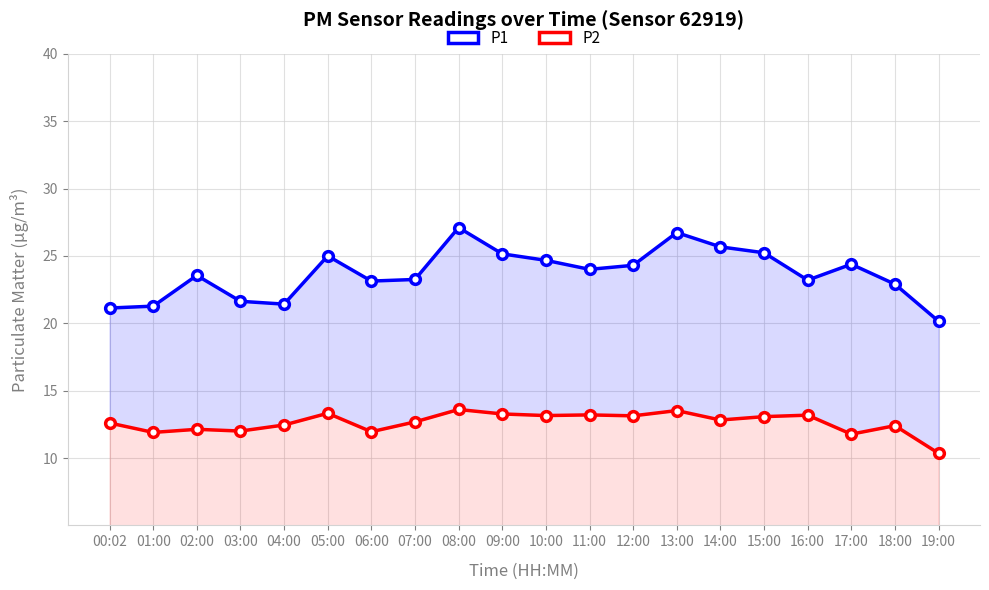

What is the value of the P1 point at the 18th from the left?

24.4